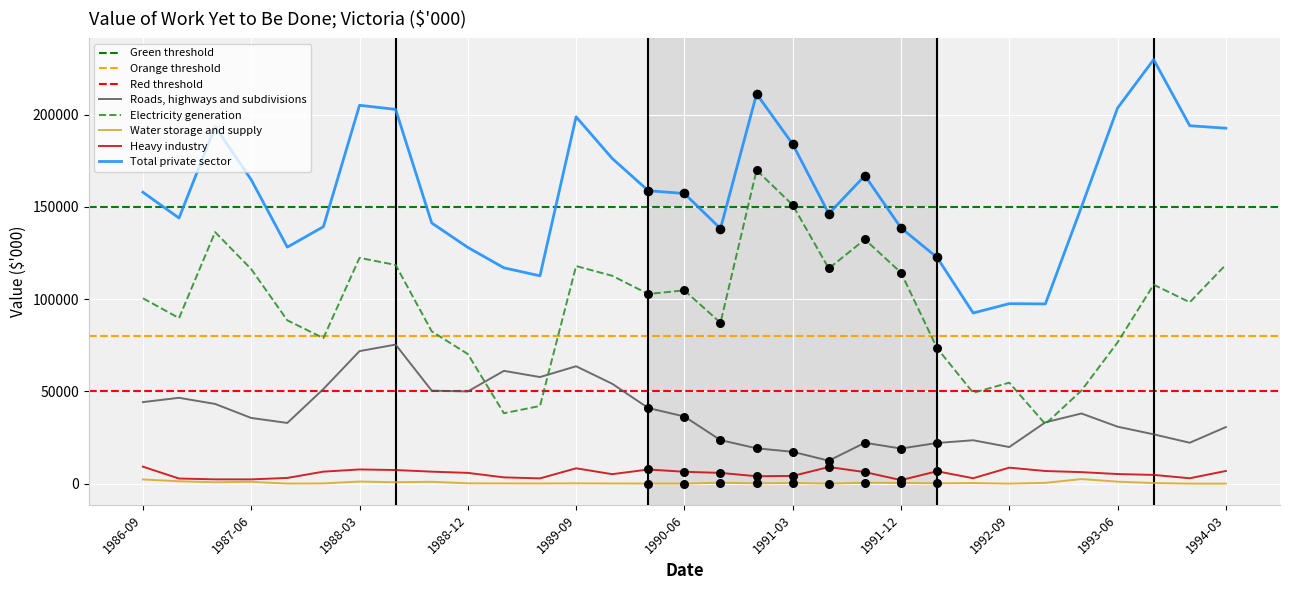

Which series has the largest total across all categories?

Total private sector